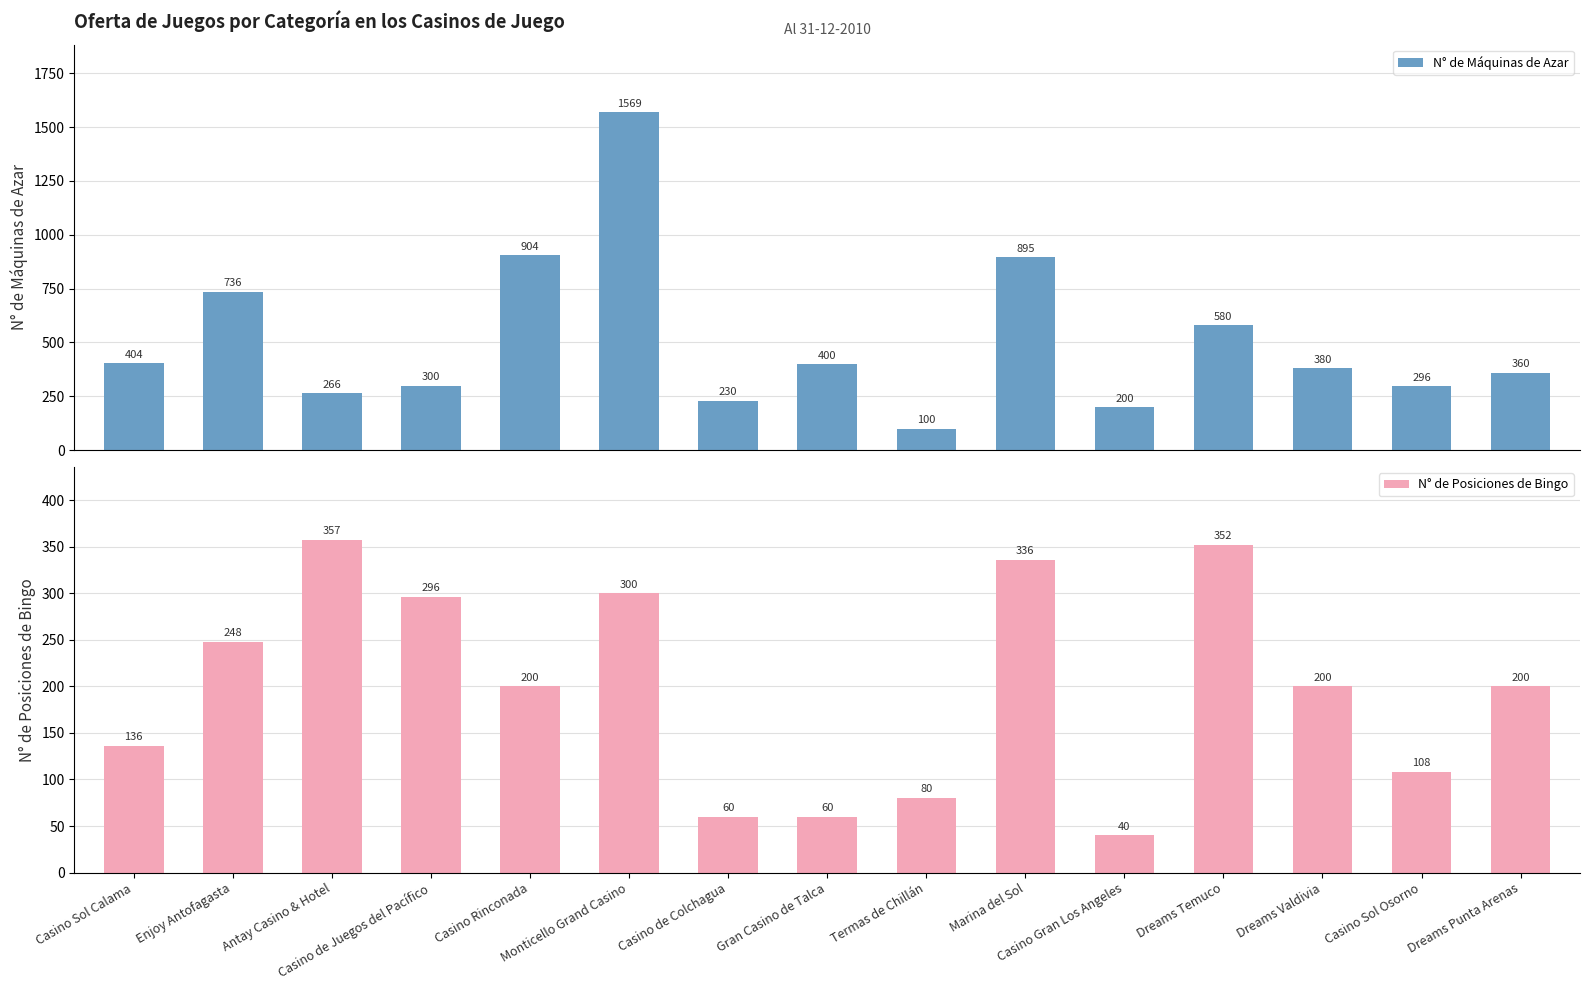

What is the average value of the N° de Máquinas de Azar series?

508